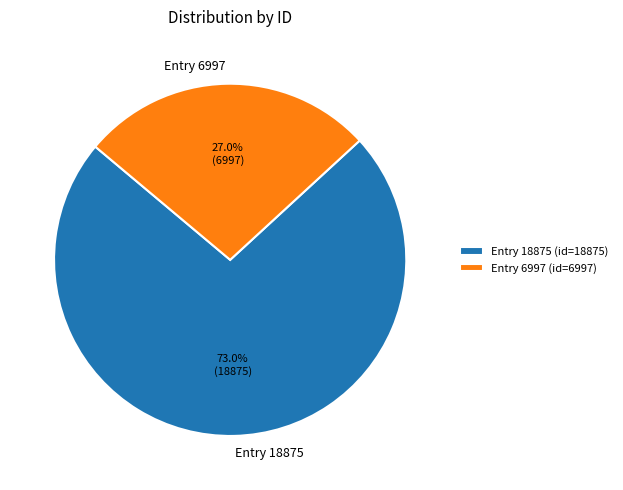

To the nearest percent, what is the combined percentage of Entry 6997 and Entry 18875?

100%